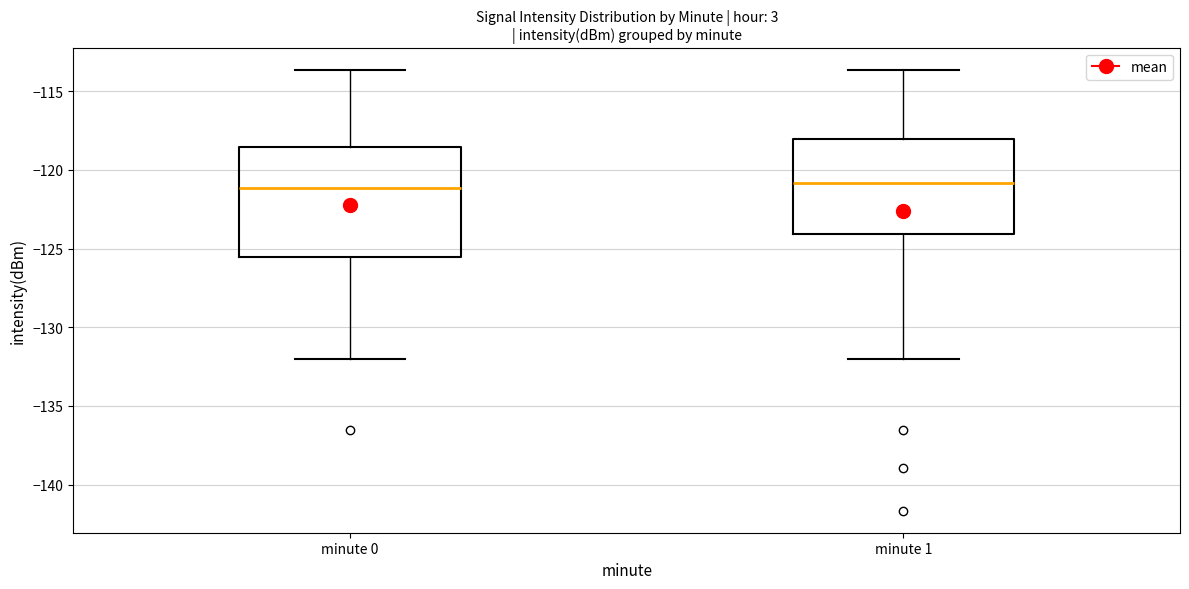

Reading left to right, read every box against the y-axis: the position of its median line, the range the box covers, and the ends of its whiskers. The values are not printed on the chart, so give them approximately, as read against the axis.

minute 0: median -121.0, box -125.5 to -118.5, whiskers -132.0 to -113.5
minute 1: median -121.0, box -124.0 to -118.0, whiskers -132.0 to -113.5